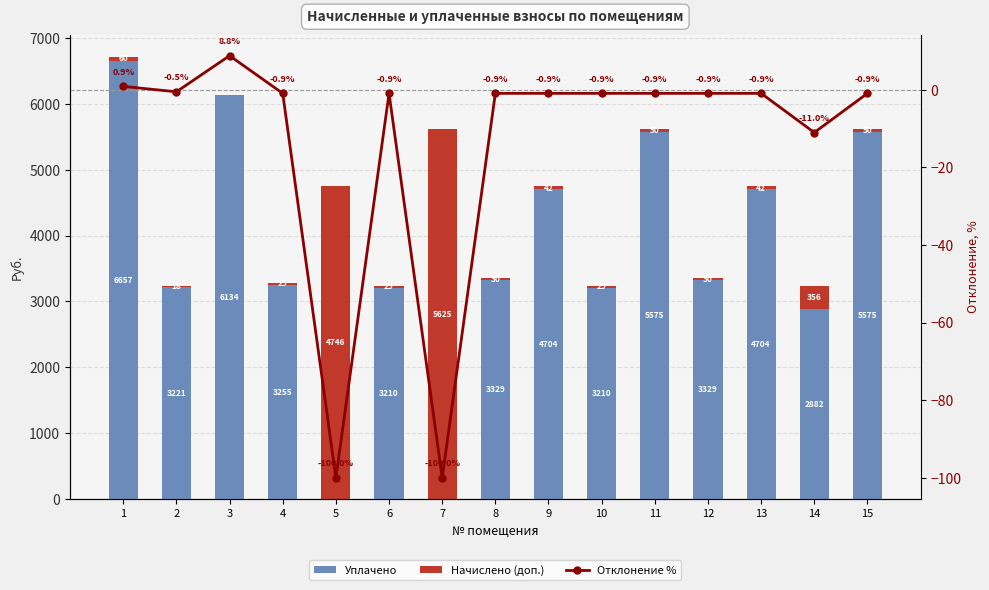

What is the total value across all series at 2?

3237.7